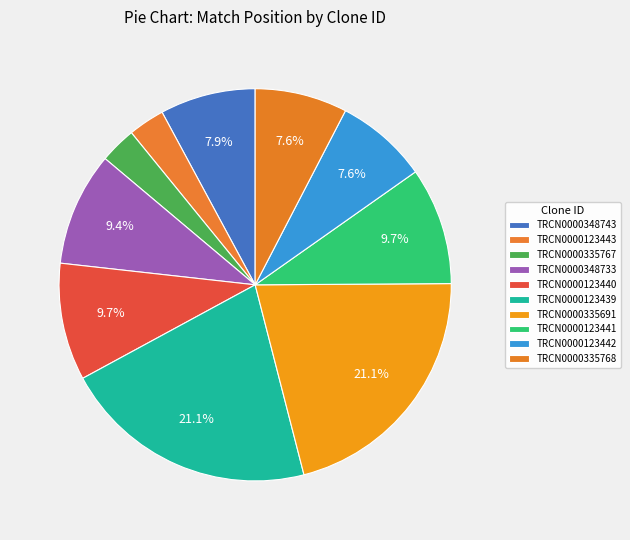

The TRCN0000335768 slice represents 1% of the pie. True or false?

False